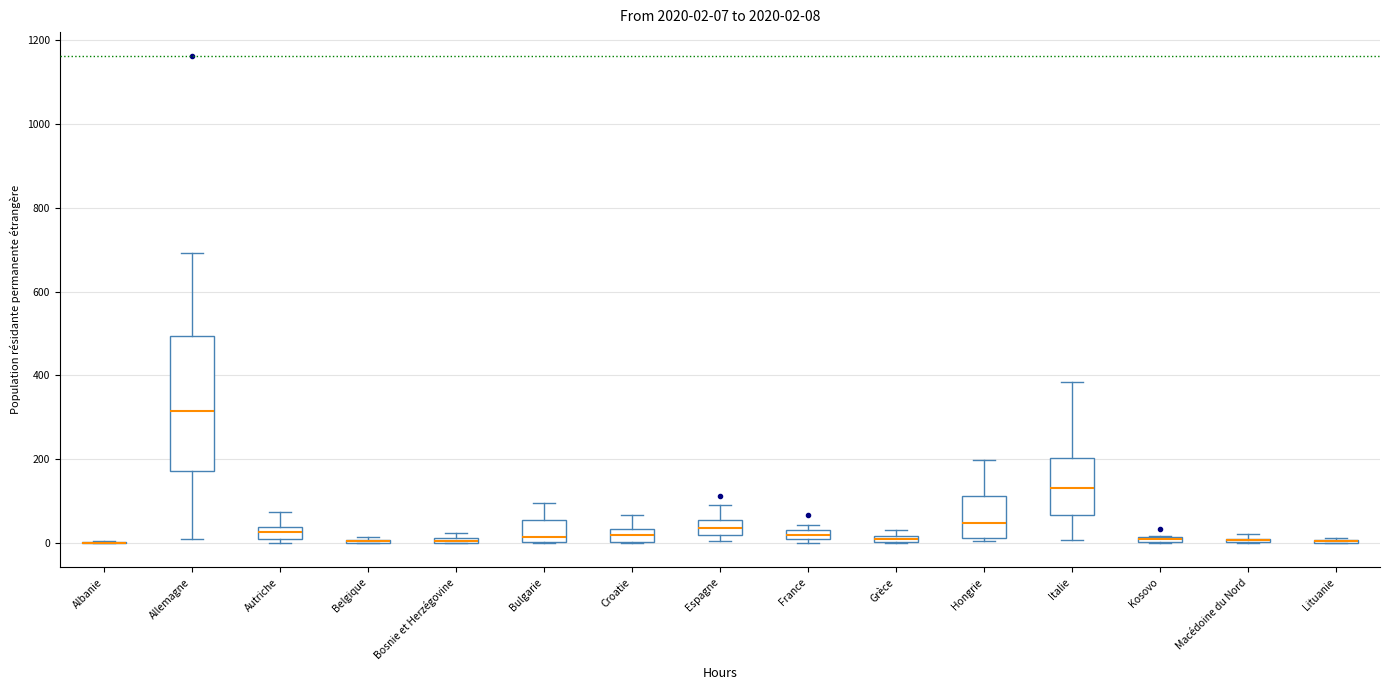

Which box is the tallest, from its lower edge to its upper edge?

Allemagne